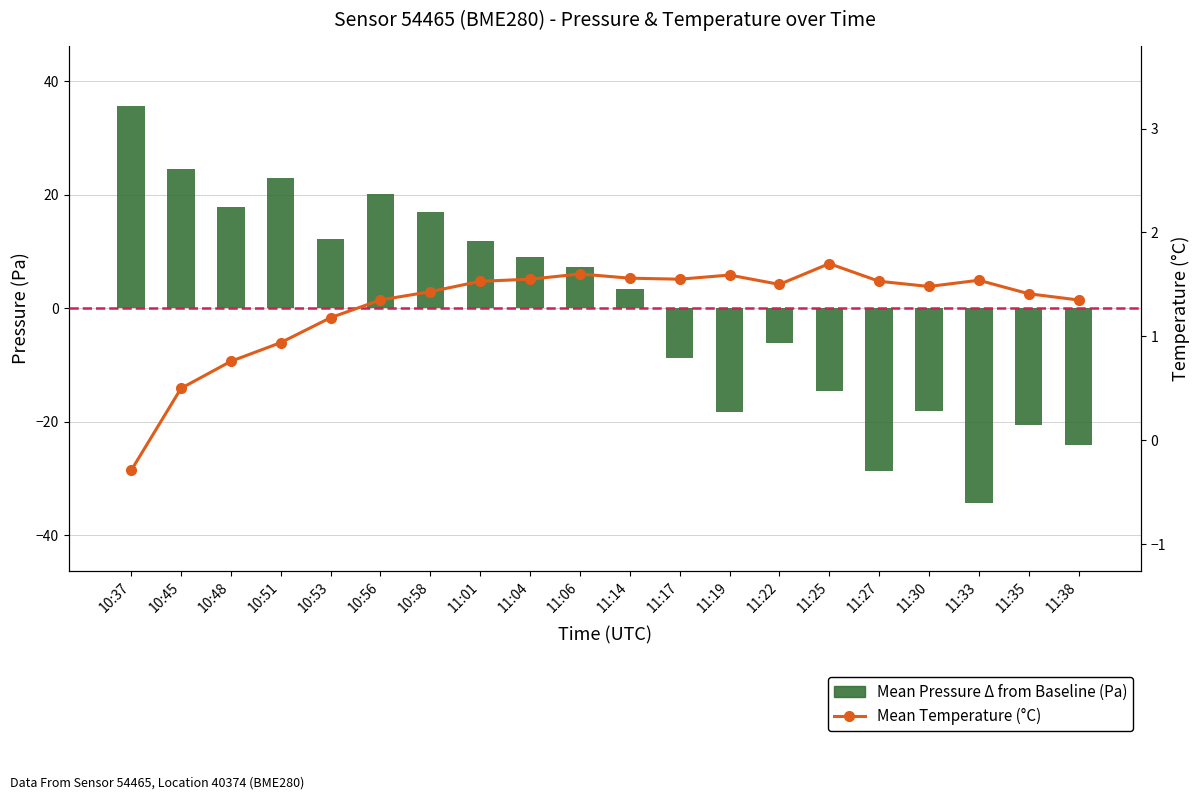

The value at 11:04 is 1.6. True or false?

True